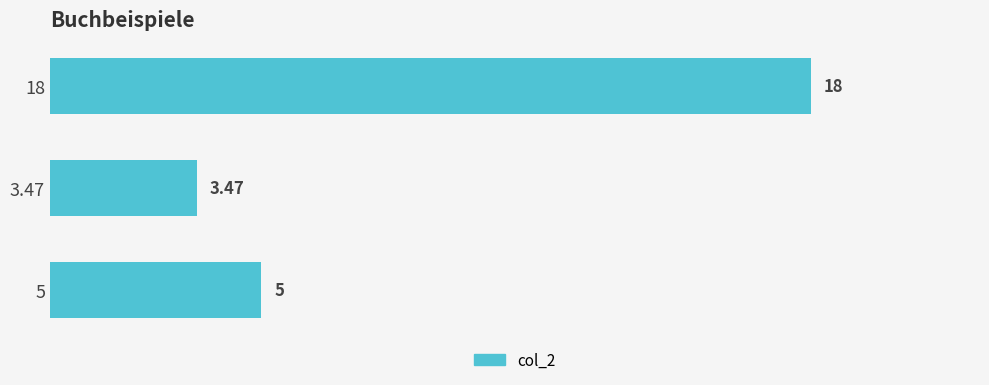

Which has a higher value, 3.47 or 18?

18